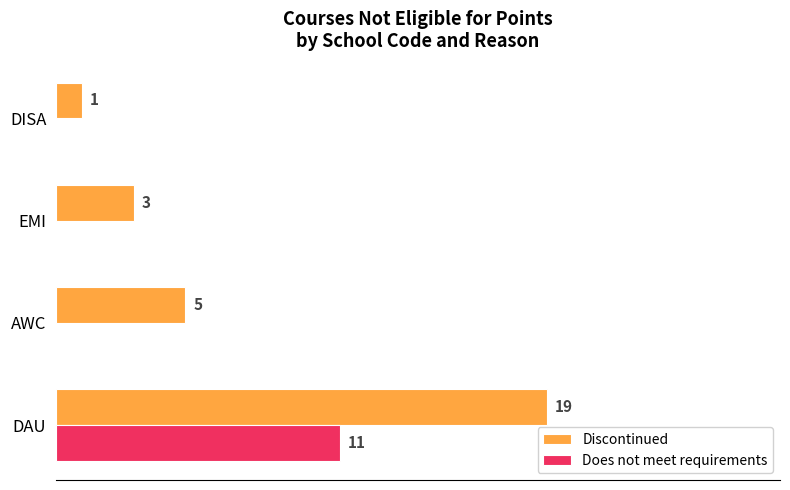

Between DAU and DISA, which series saw the biggest shift?

Discontinued